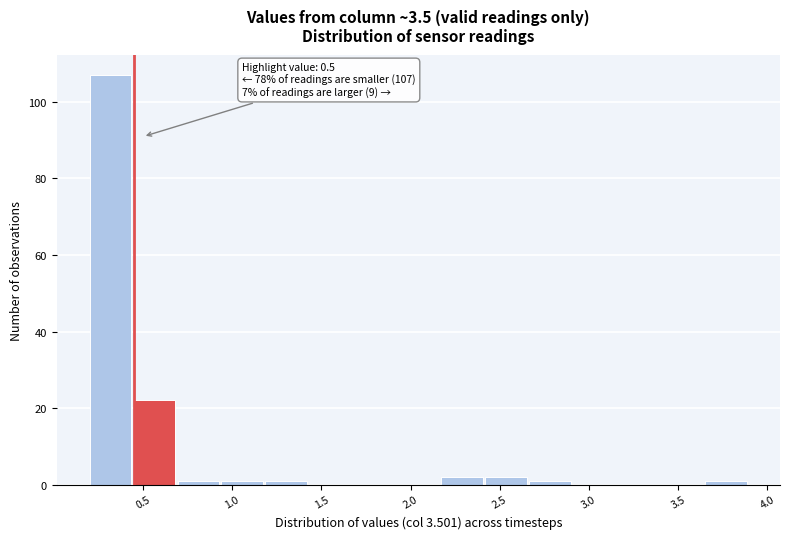

Which range on the x-axis has the tallest bar?

0.20 to 0.45